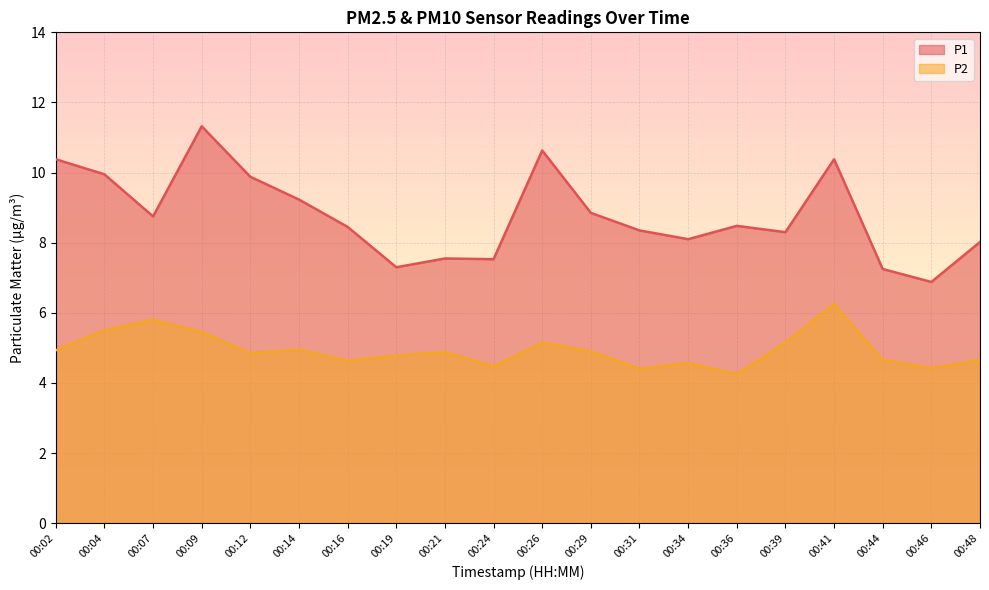

At which label does P1 first exceed 8?

00:02